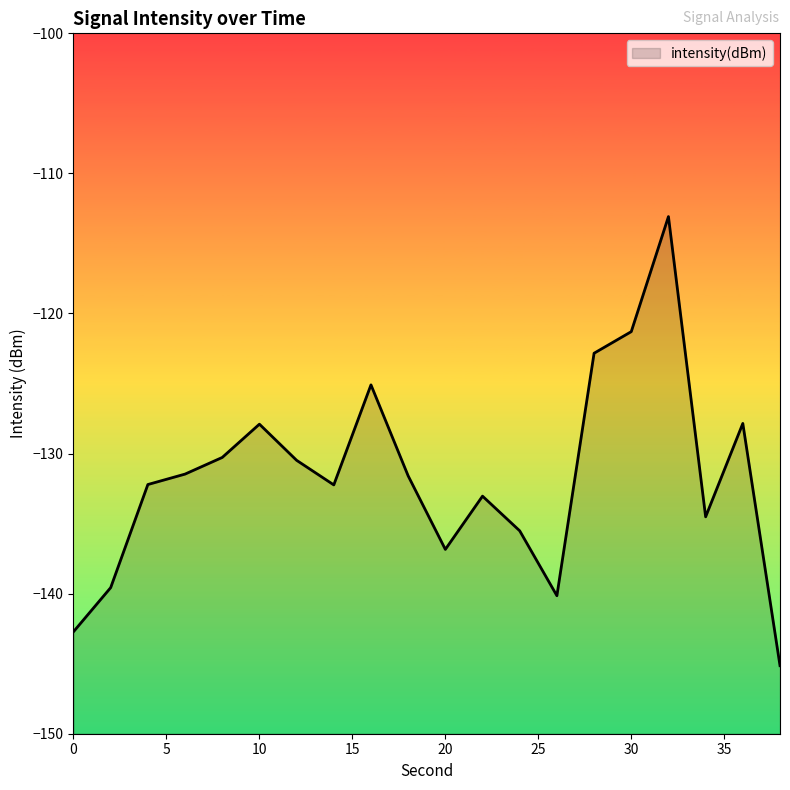

How many values are below -131?

12